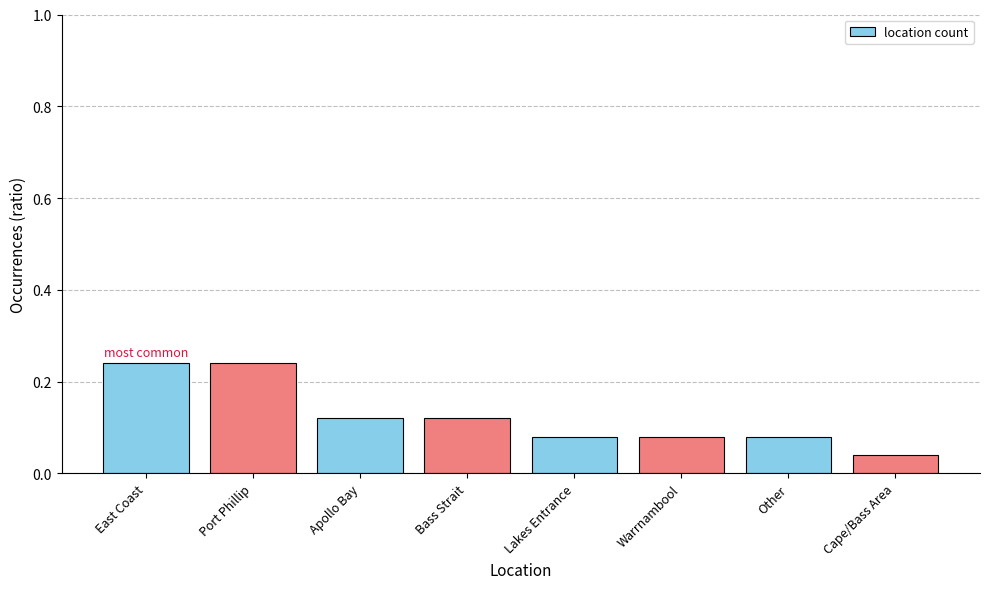

At which category does the chart reach its minimum across all series?

Cape/Bass Area